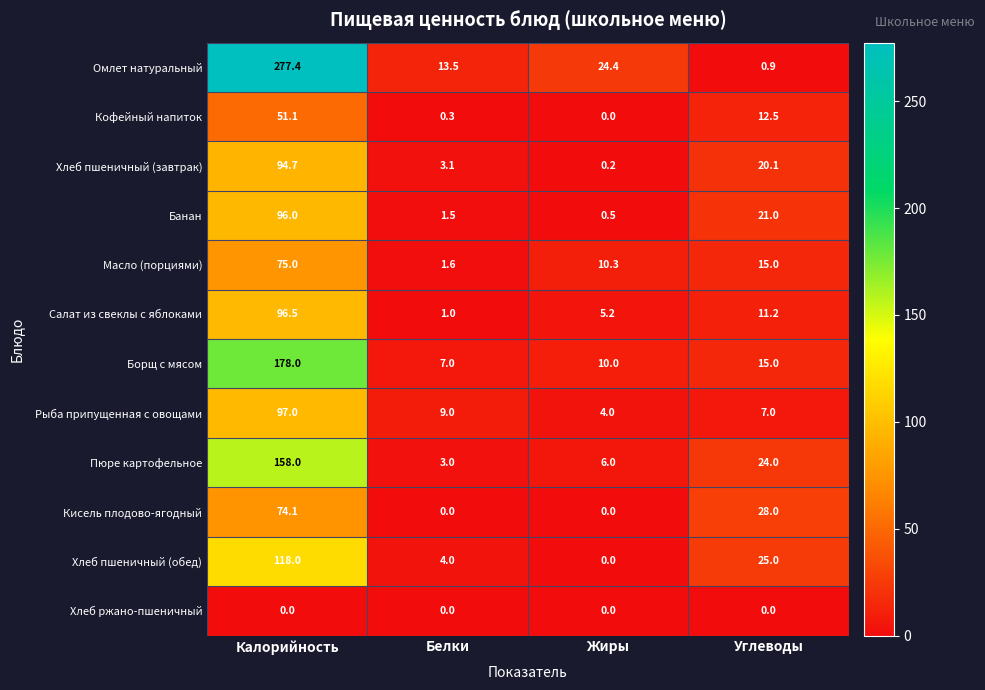

What is the approximate value of Хлеб пшеничный (завтрак) at Углеводы?

20.1